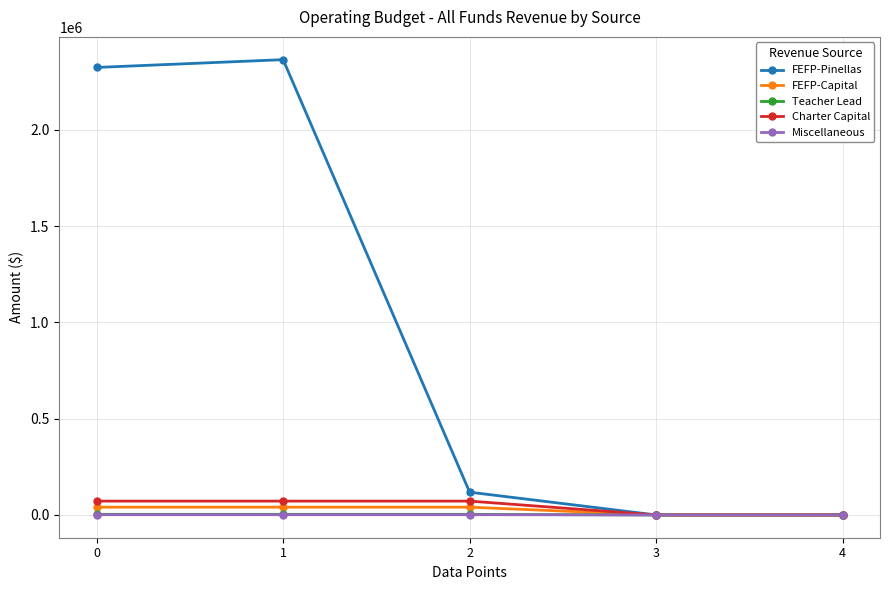

Is this an area chart (filled region under the line)?

No